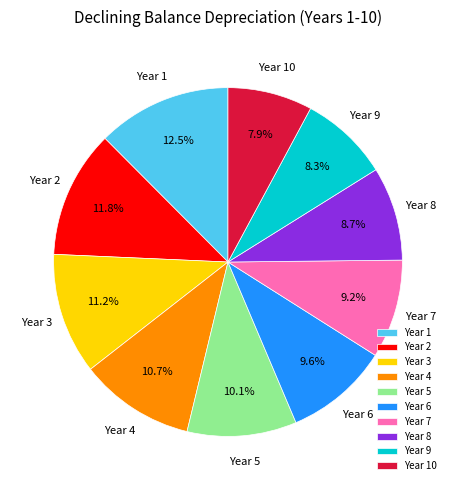

True or false: Year 8 accounts for 22% of the total.

False